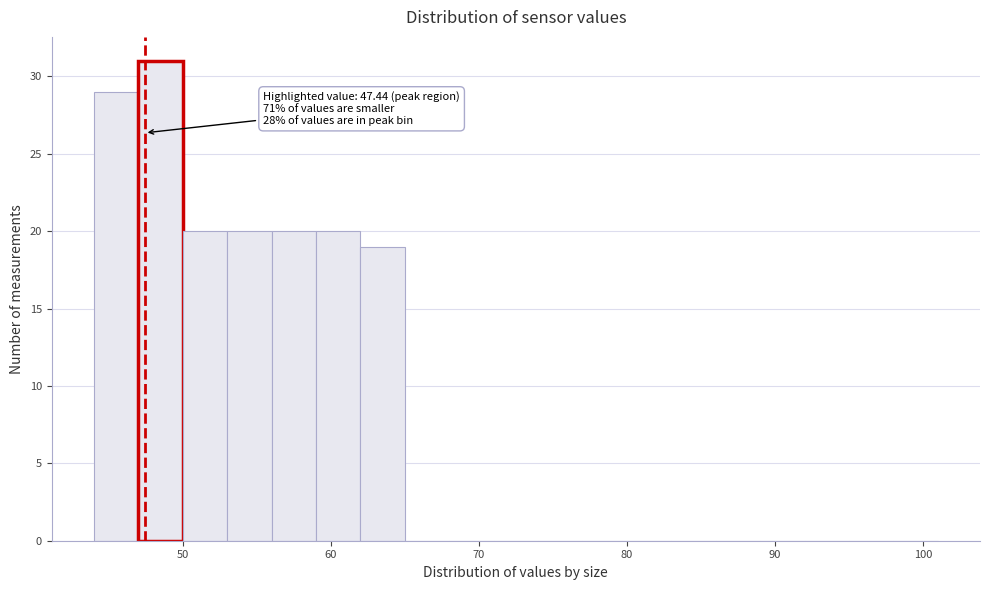

Around what value on the x-axis is the tallest bar? Give the approximate position of its centre, as read against the axis.

49